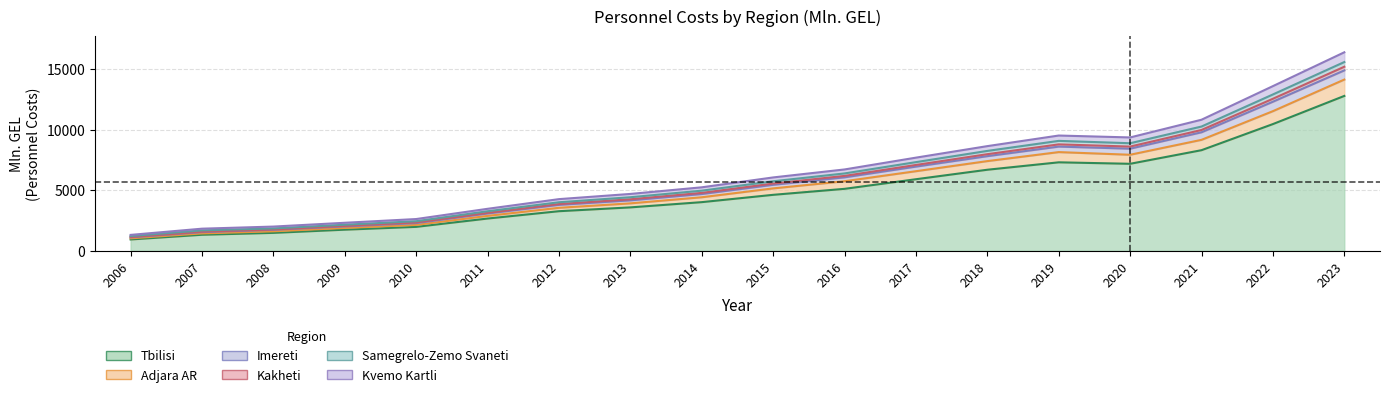

At which category is the sum across all series the highest?

2023